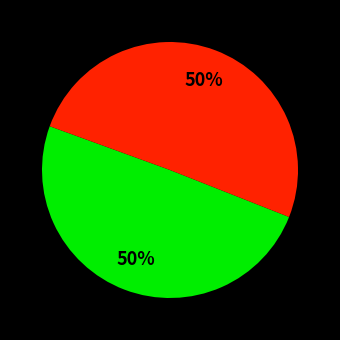

To the nearest percent, what is the average slice percentage?

50%